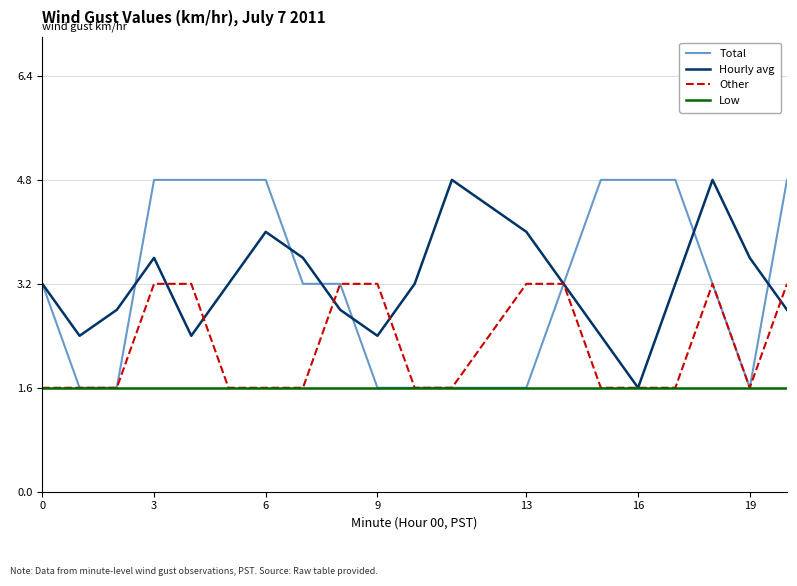

What is the maximum value shown in the chart?

4.8